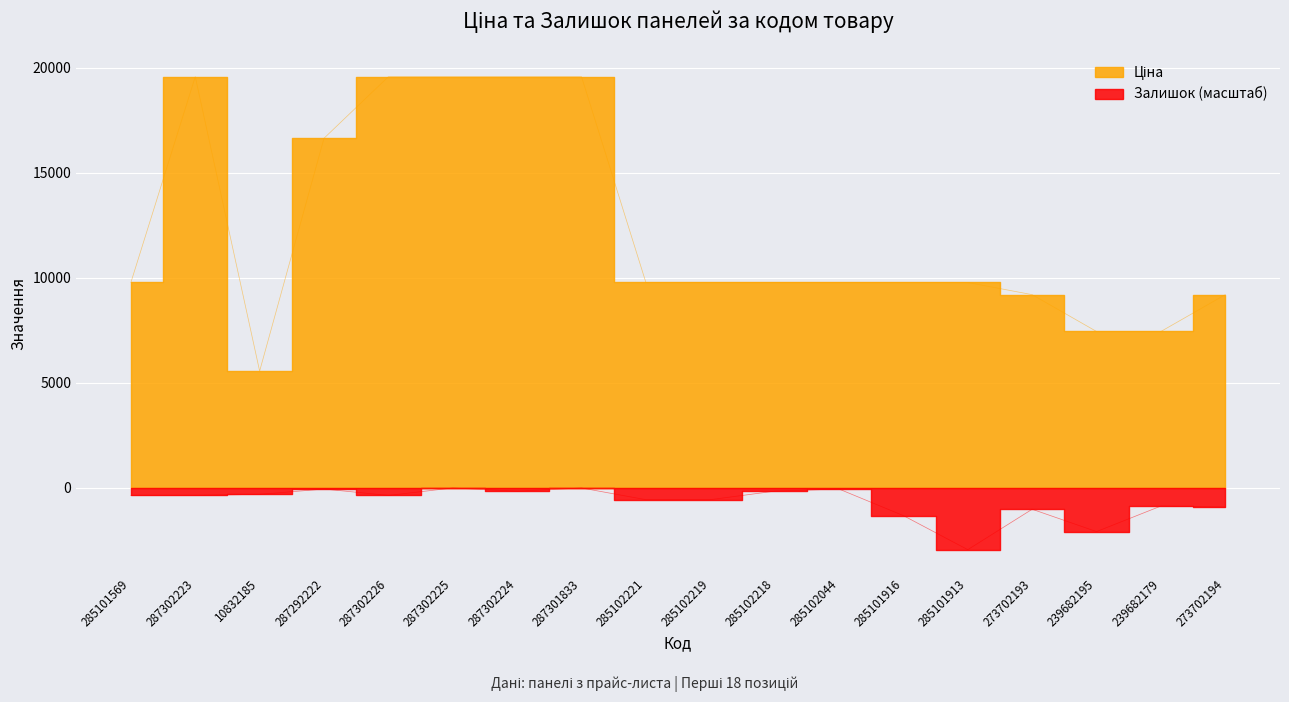

What is the approximate value of Ціна at 287292222?

16636.8